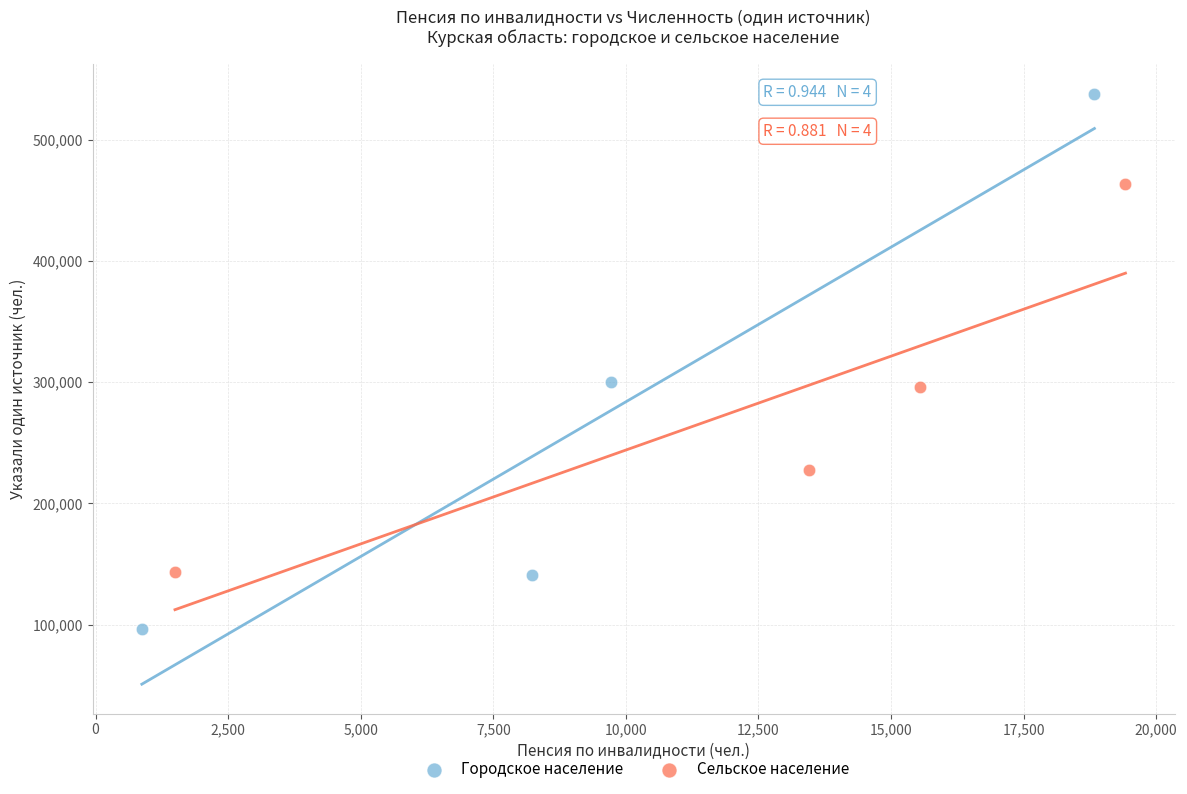

Which series contains the highest Y value?

Городское население